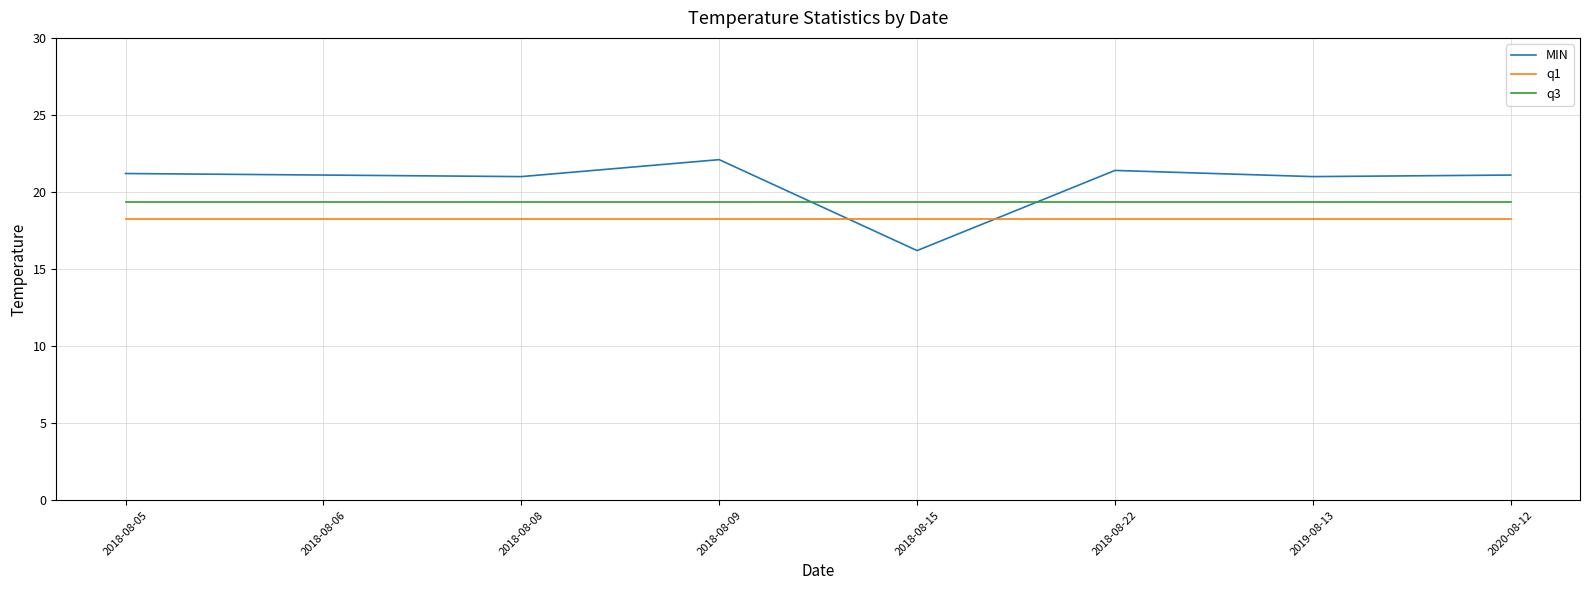

What is the sum of all q1 values?

146.2